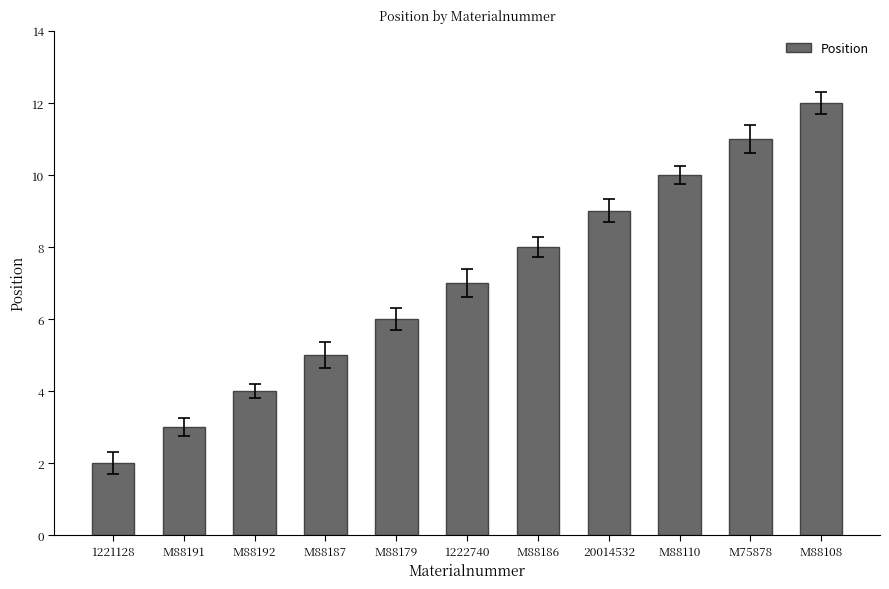

Reading left to right, list all the values displayed in this chart.

2	3	4	5	6	7	8	9	10	11	12